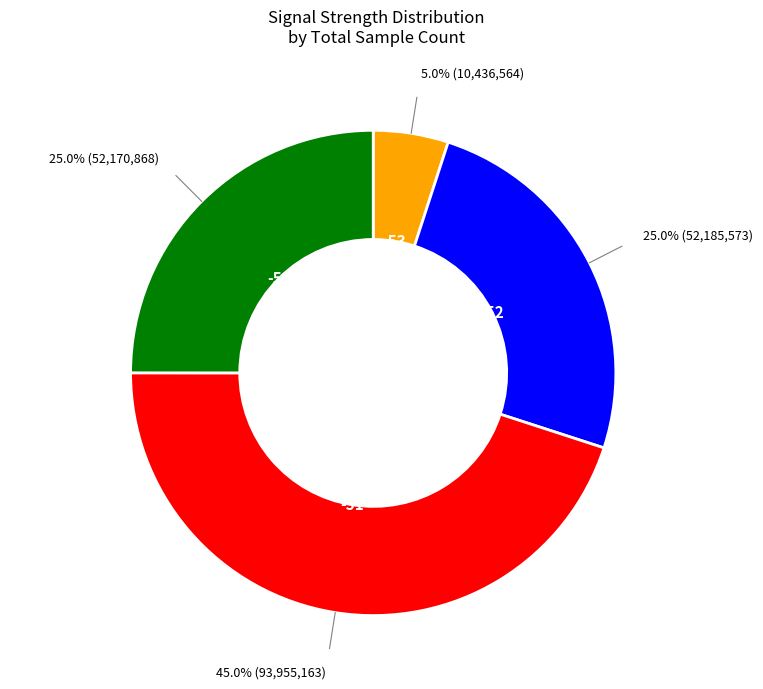

Does any single category account for the majority?

No